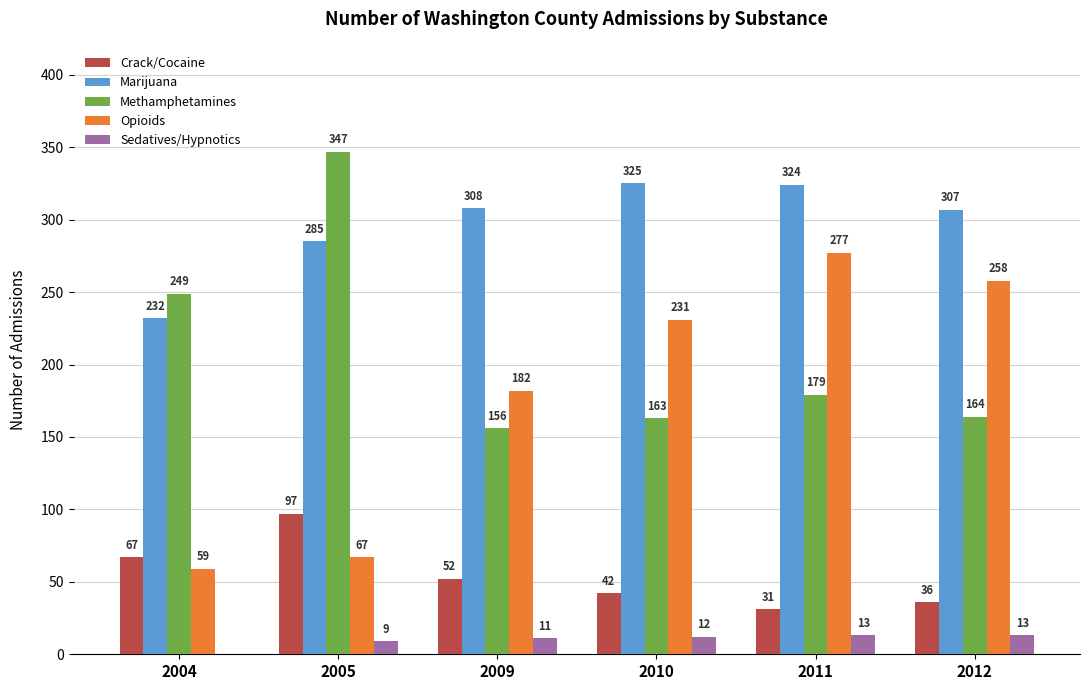

Are the bars grouped side by side (vs. stacked)?

Yes